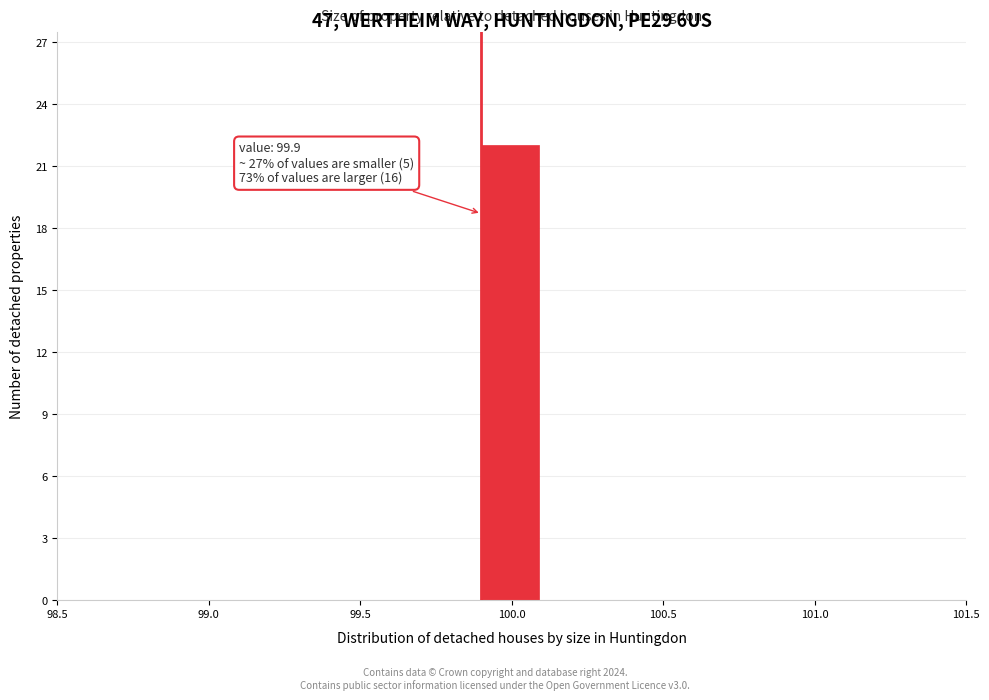

Which range on the x-axis has the tallest bar?

99.9 to 100.1